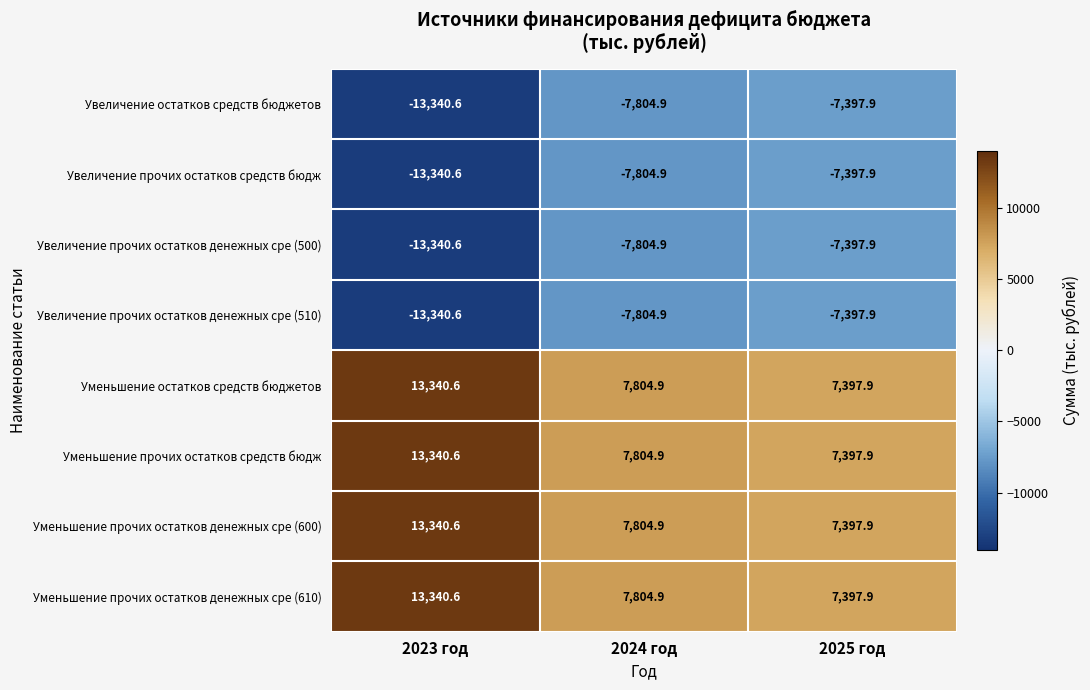

The Уменьшение прочих остатков денежных сре (610) series shows 7129.7 at 2023 год. True or false?

False